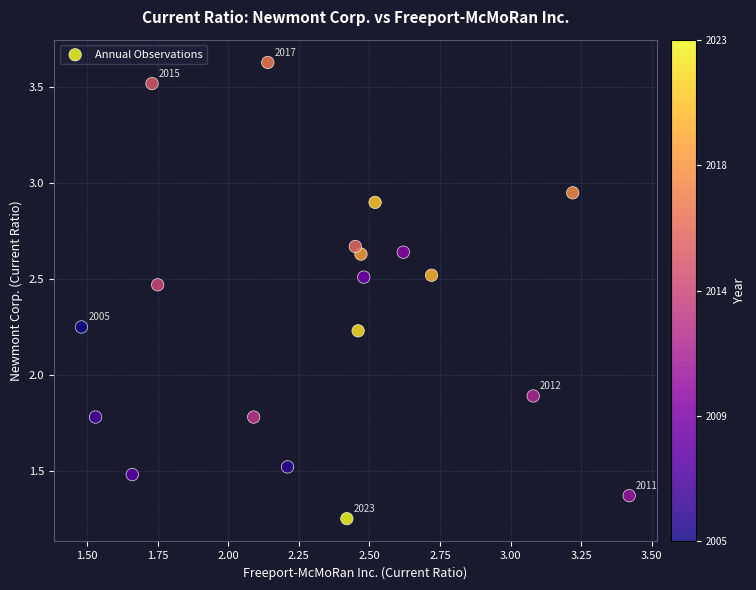

What Y value in the scatter plot is closest to 2?

1.9